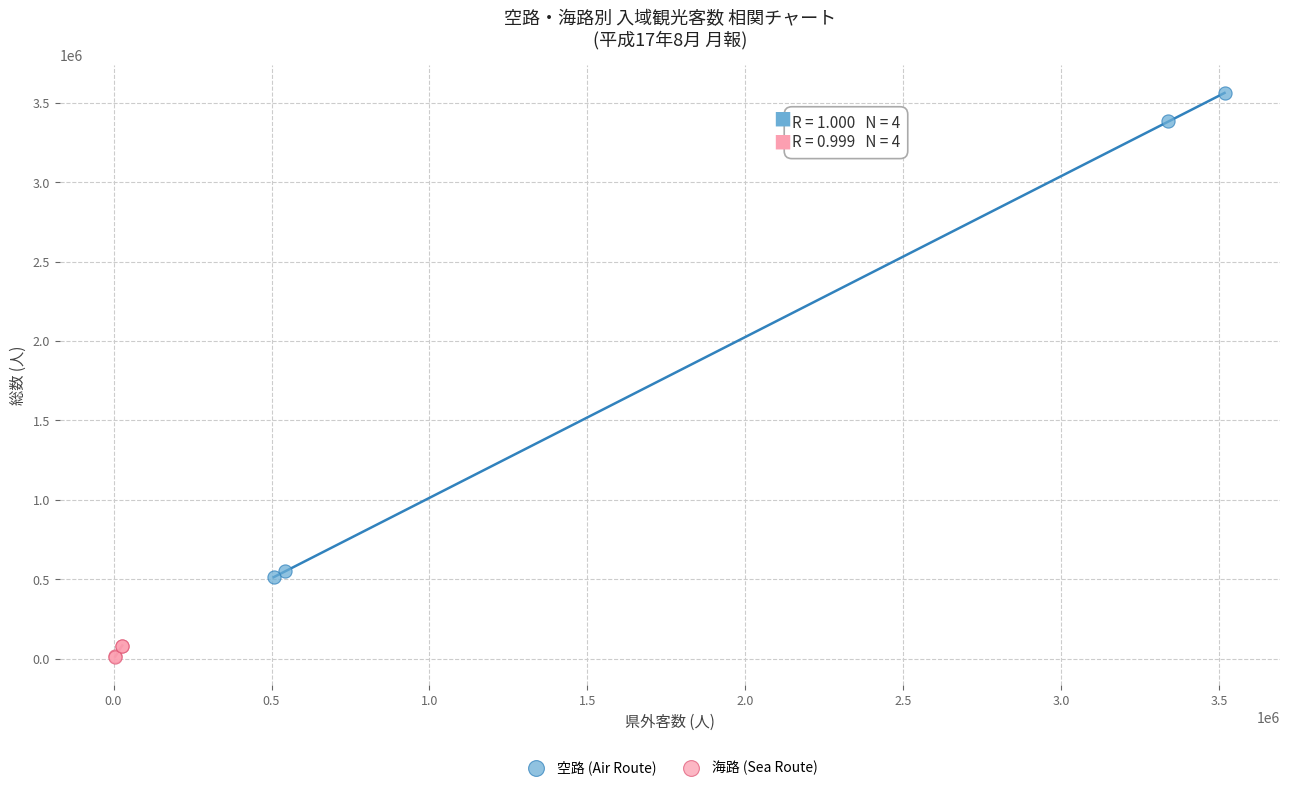

Which series has the widest spread of Y values?

空路 (Air Route)